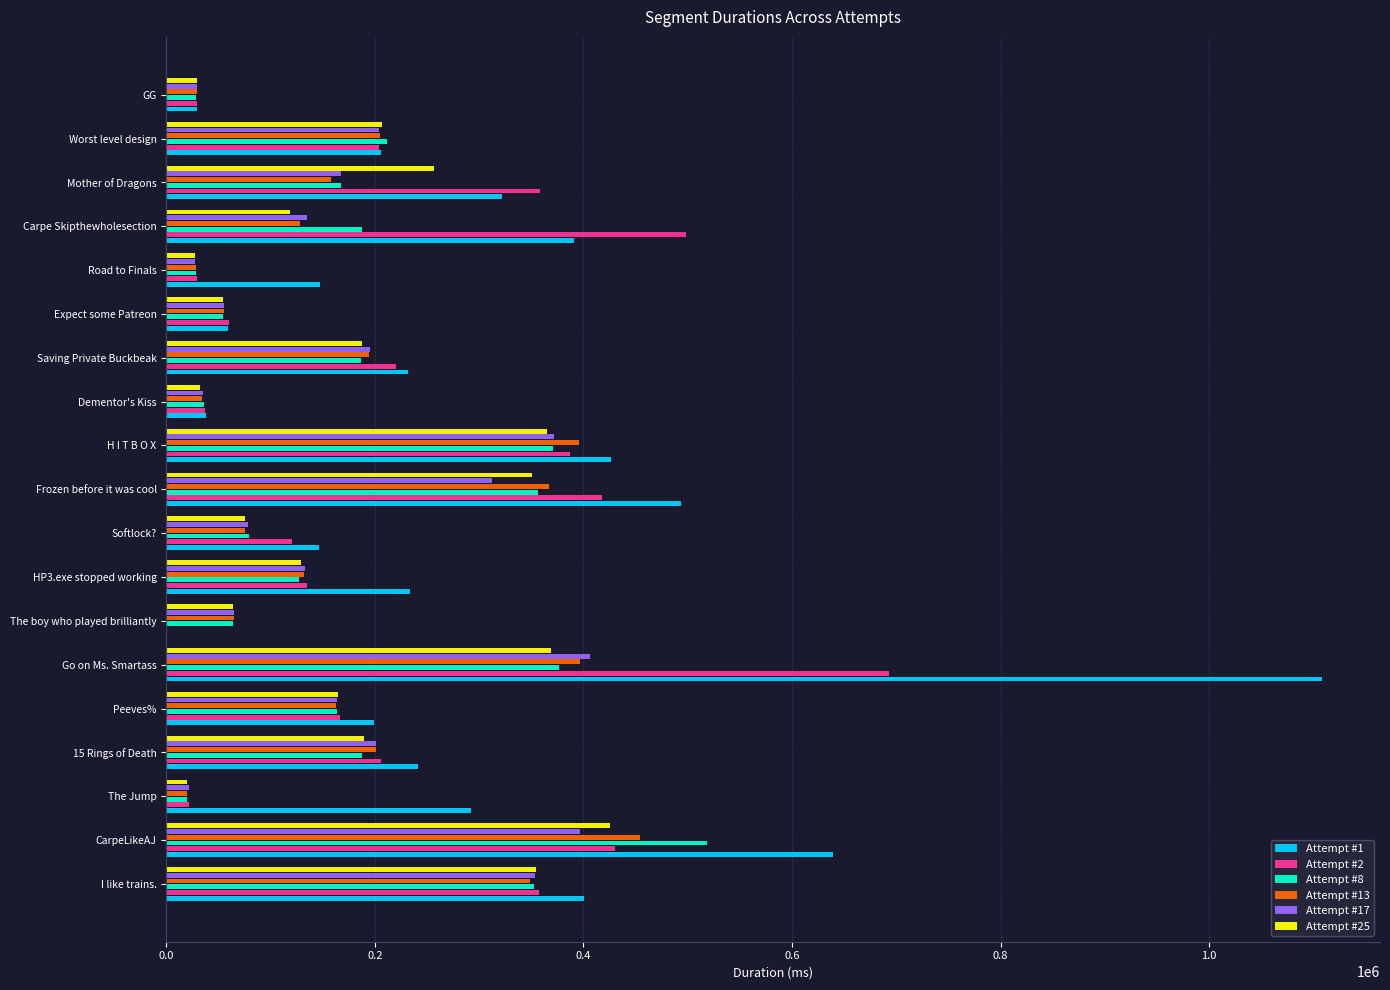

At which category is the sum across all series the highest?

Go on Ms. Smartass